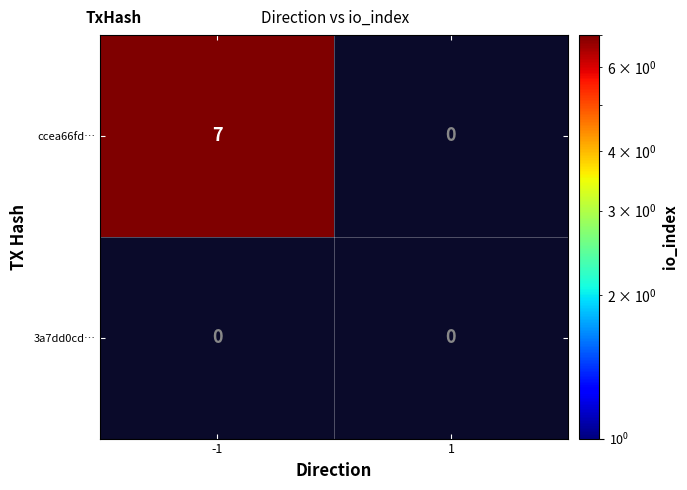

Is the value of 3a7dd0cdd31aa99c076045060f6fba07c816658 at -1 greater than the value of ccea66fdd2bd4b9d5f871bc9228e7bb55923c78 at -1?

No